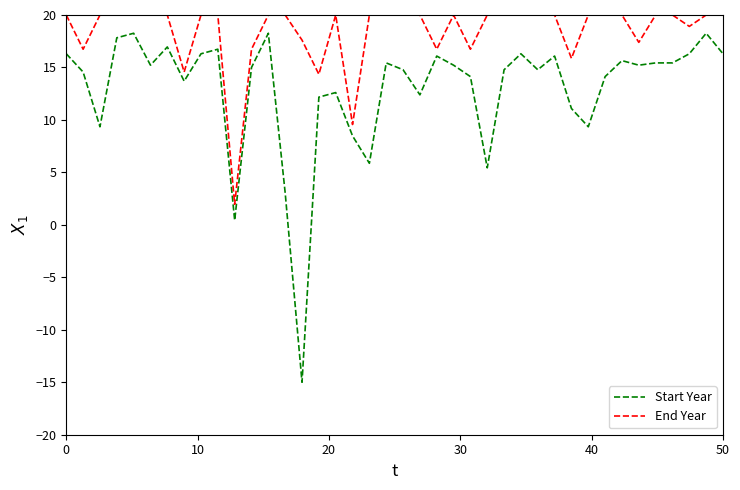

List the series in order of their overall mean, lowest first.

Start Year, End Year